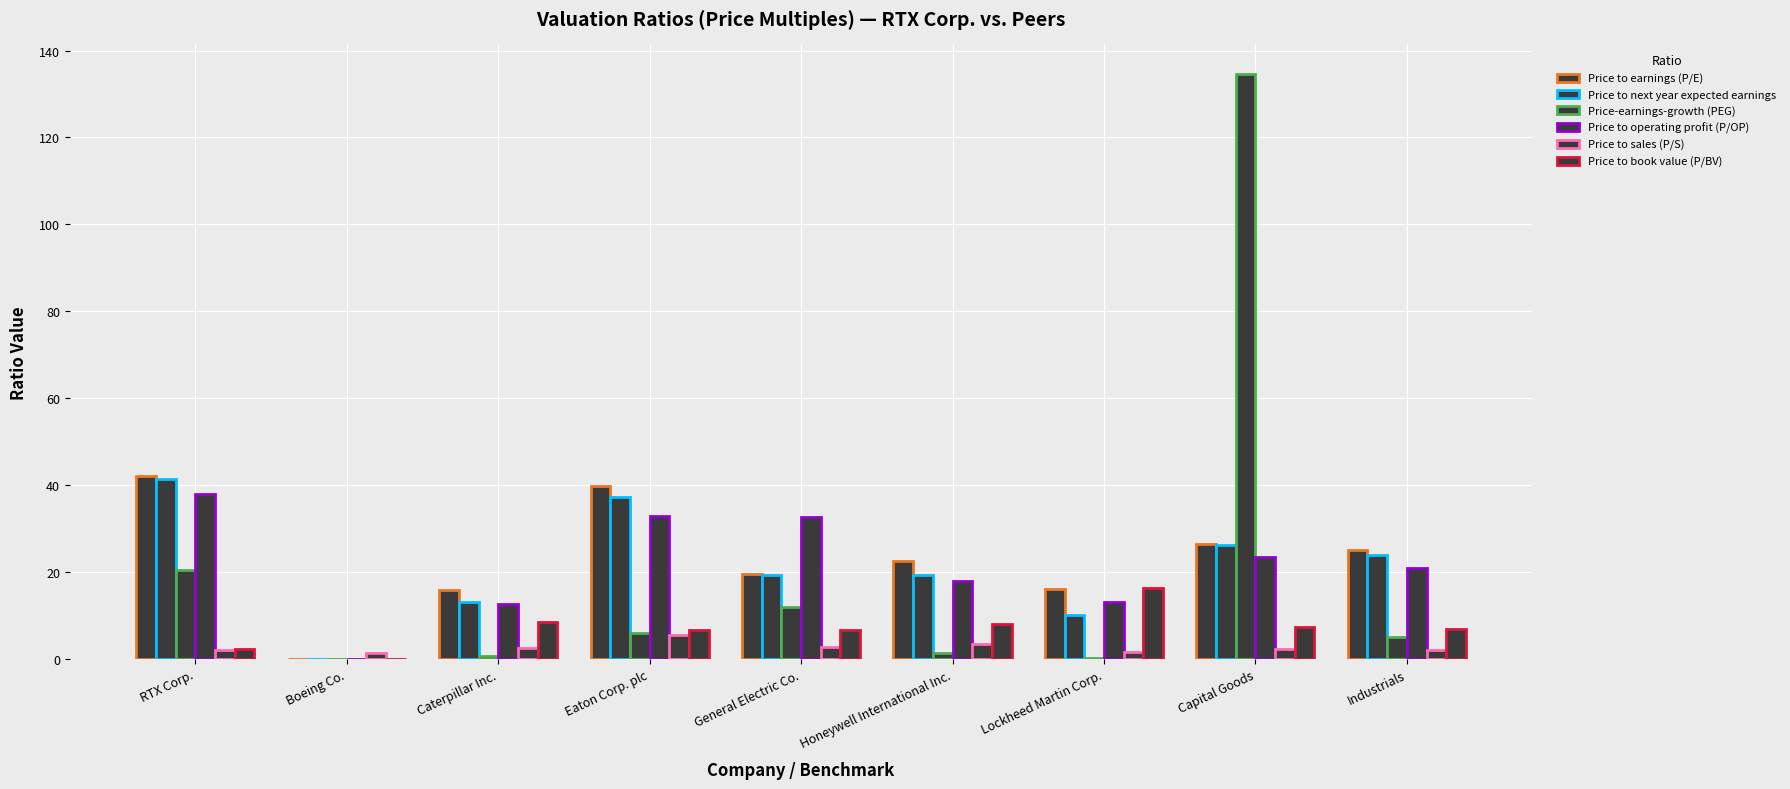

What is the value of the Price to operating profit (P/OP) bar at the 7th from the left?

13.0